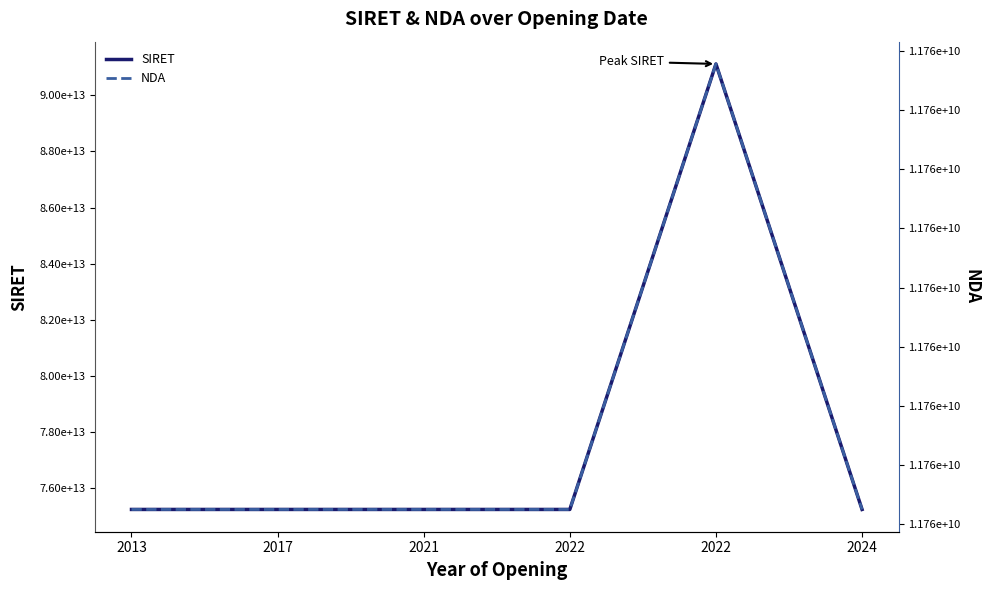

What is the total value across all series at 2021?

75265302649515